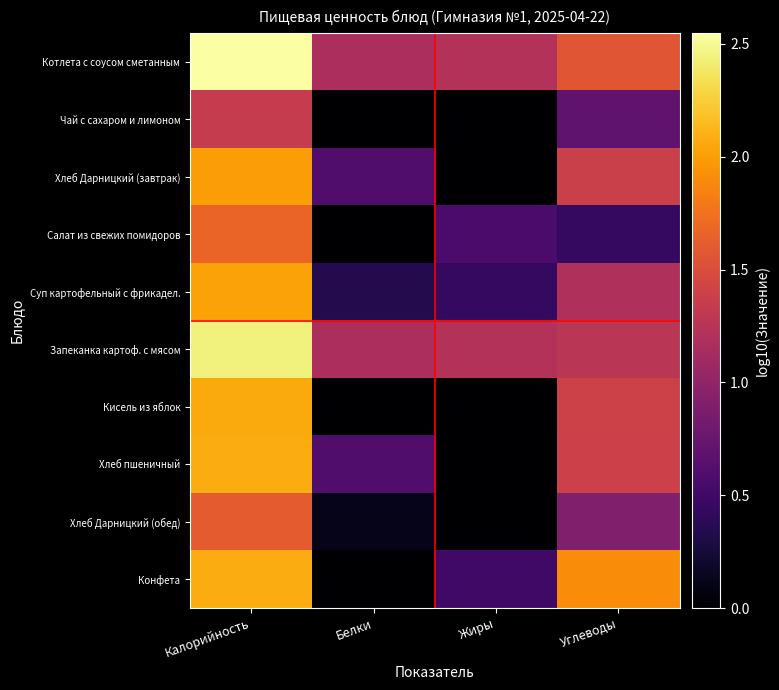

Which series changed the most between Калорийность and Белки?

Конфета